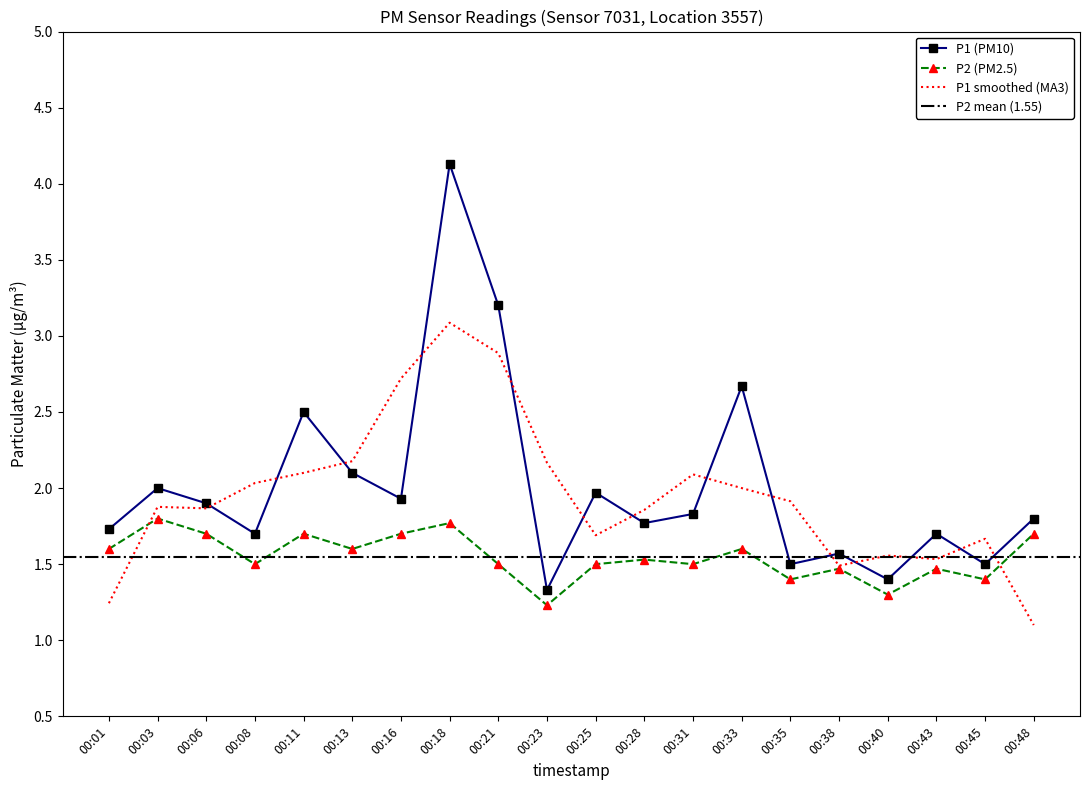

Reading right to left, extract all data points from this chart.

P1: 1.8	1.5	1.7	1.4	1.6	1.5	2.7	1.8	1.8	2.0	1.3	3.2	4.1	1.9	2.1	2.5	1.7	1.9	2.0	1.7
P2: 1.7	1.4	1.5	1.3	1.5	1.4	1.6	1.5	1.5	1.5	1.2	1.5	1.8	1.7	1.6	1.7	1.5	1.7	1.8	1.6